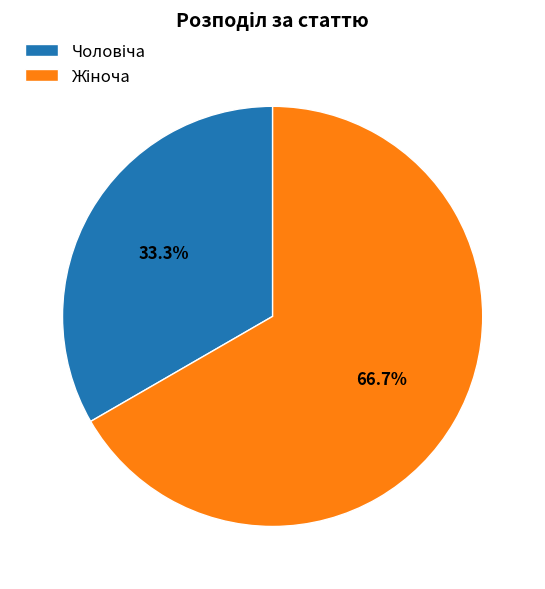

To the nearest percent, what is the difference between the largest and smallest slice percentages?

33%